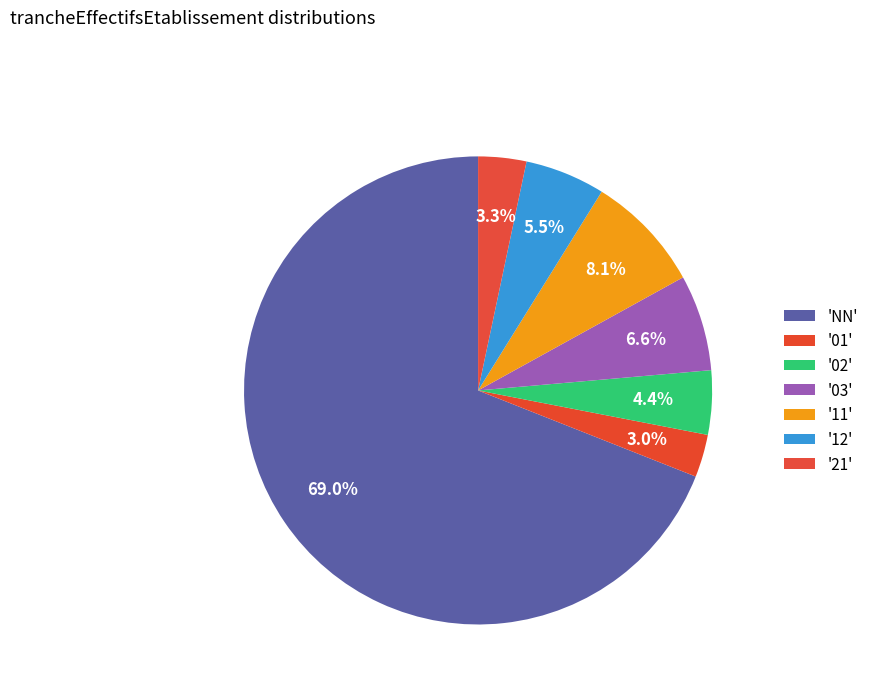

How many slices are in this pie chart?

7